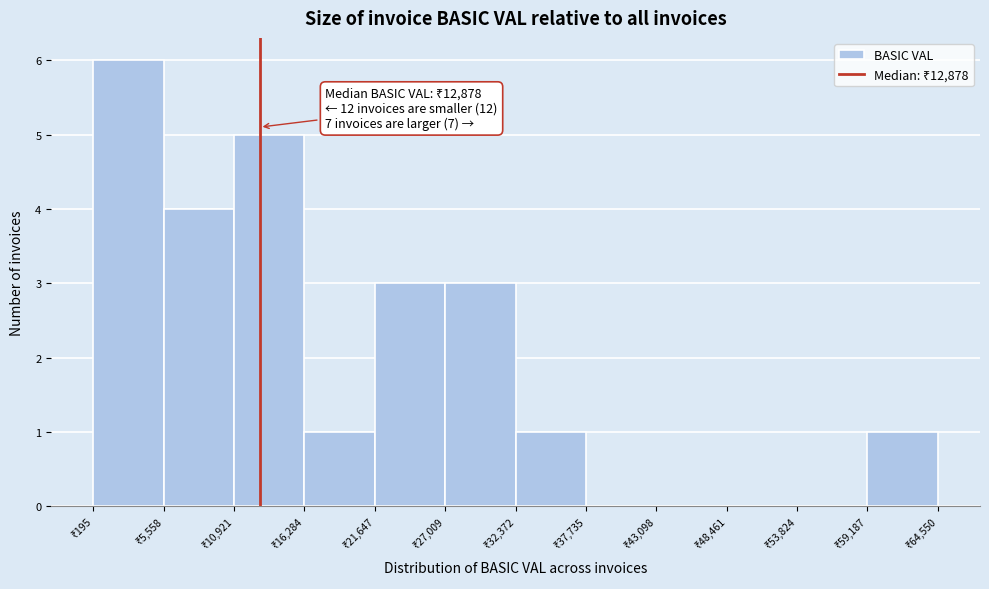

Which range on the x-axis has the tallest bar?

0 to 6000